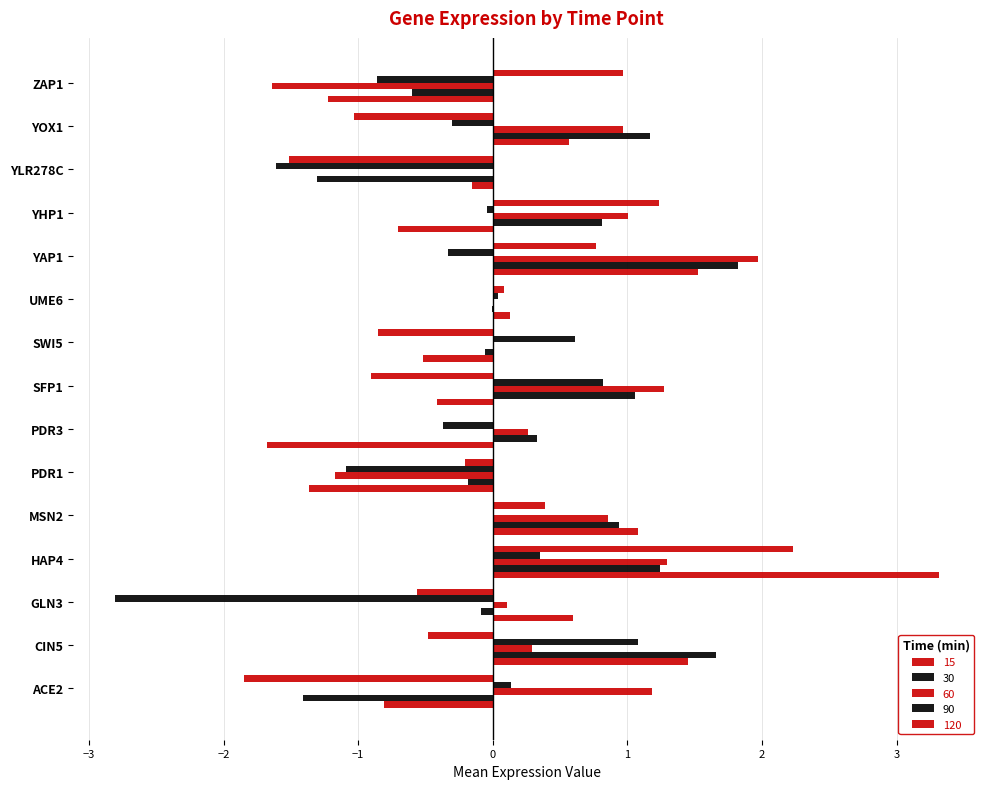

What is the label of the 2nd bar from the left?

CIN5